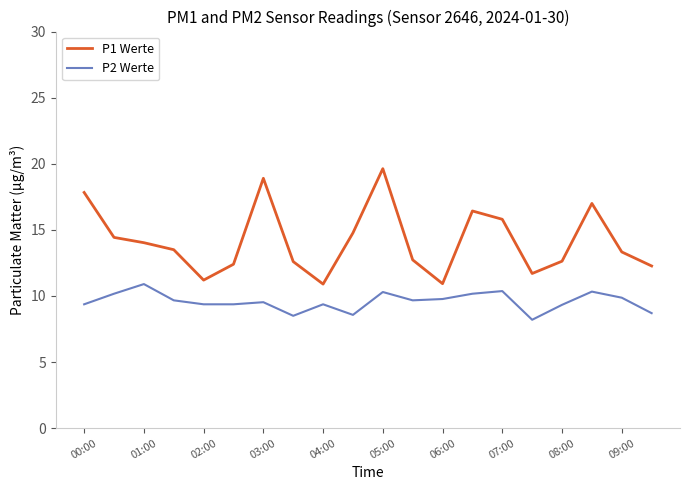

Which series has the widest spread of values?

P1 Werte